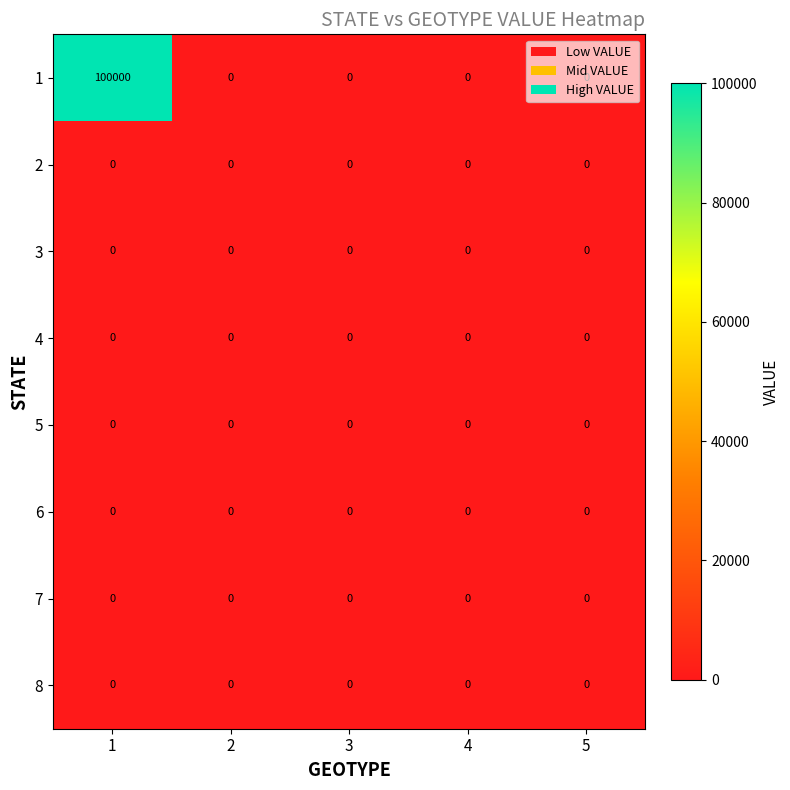

What is the greatest value displayed?

100000